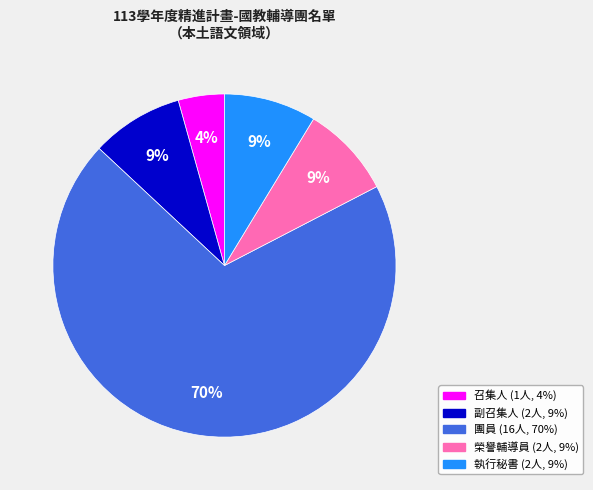

Does any single category account for the majority?

Yes